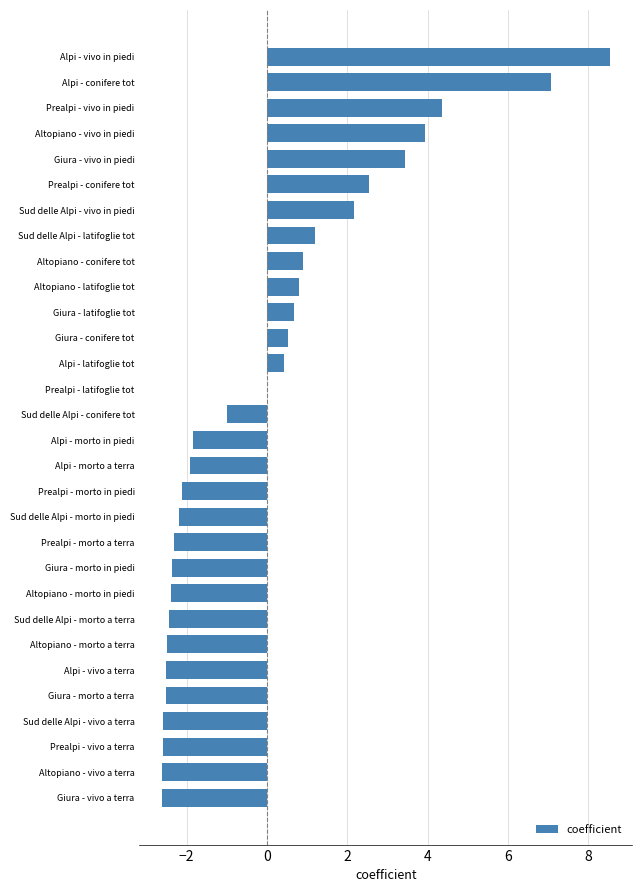

Which category has the highest value across all series?

Alpi - vivo in piedi